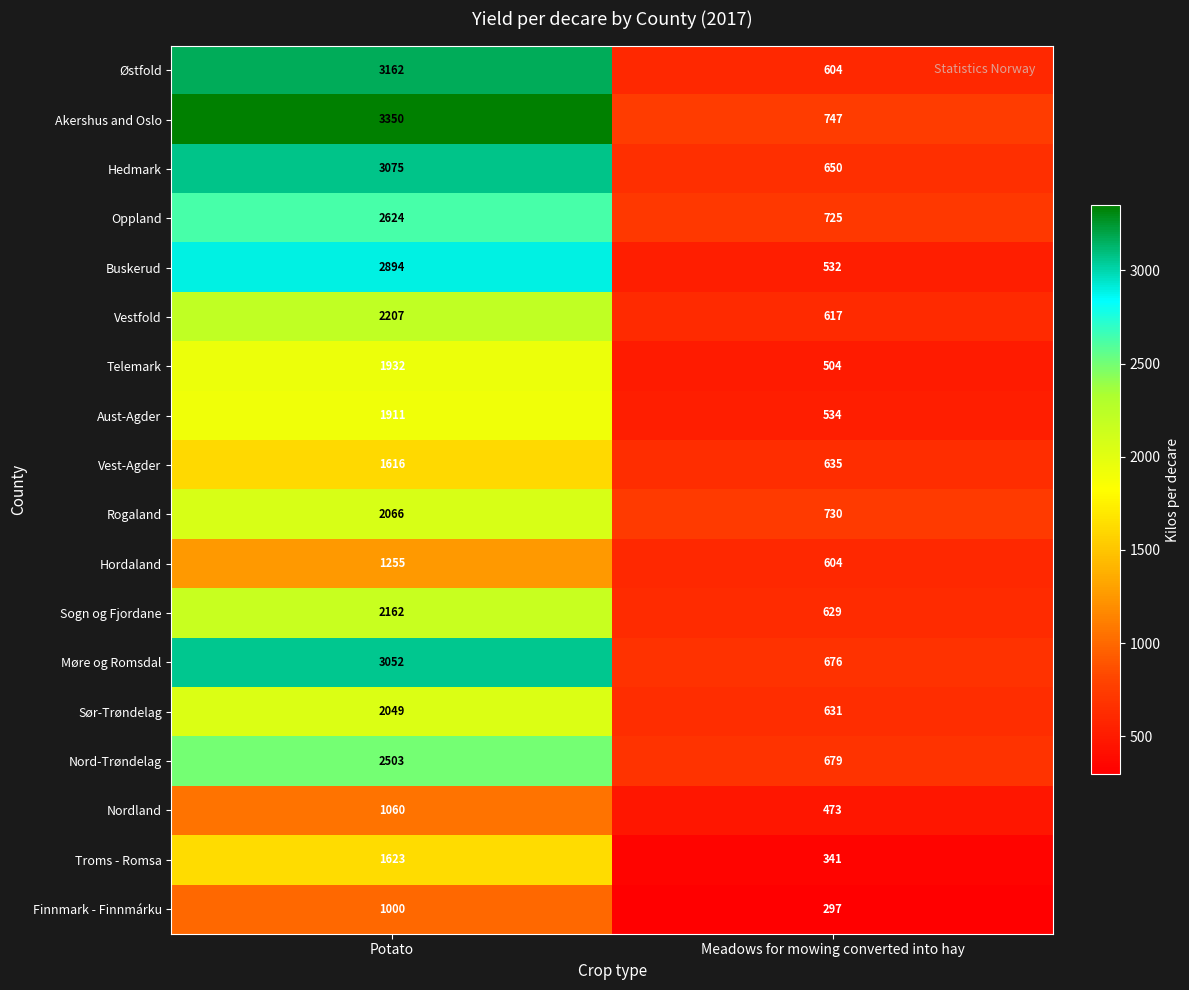

What is the spread (max minus min) of values at Potato?

2350